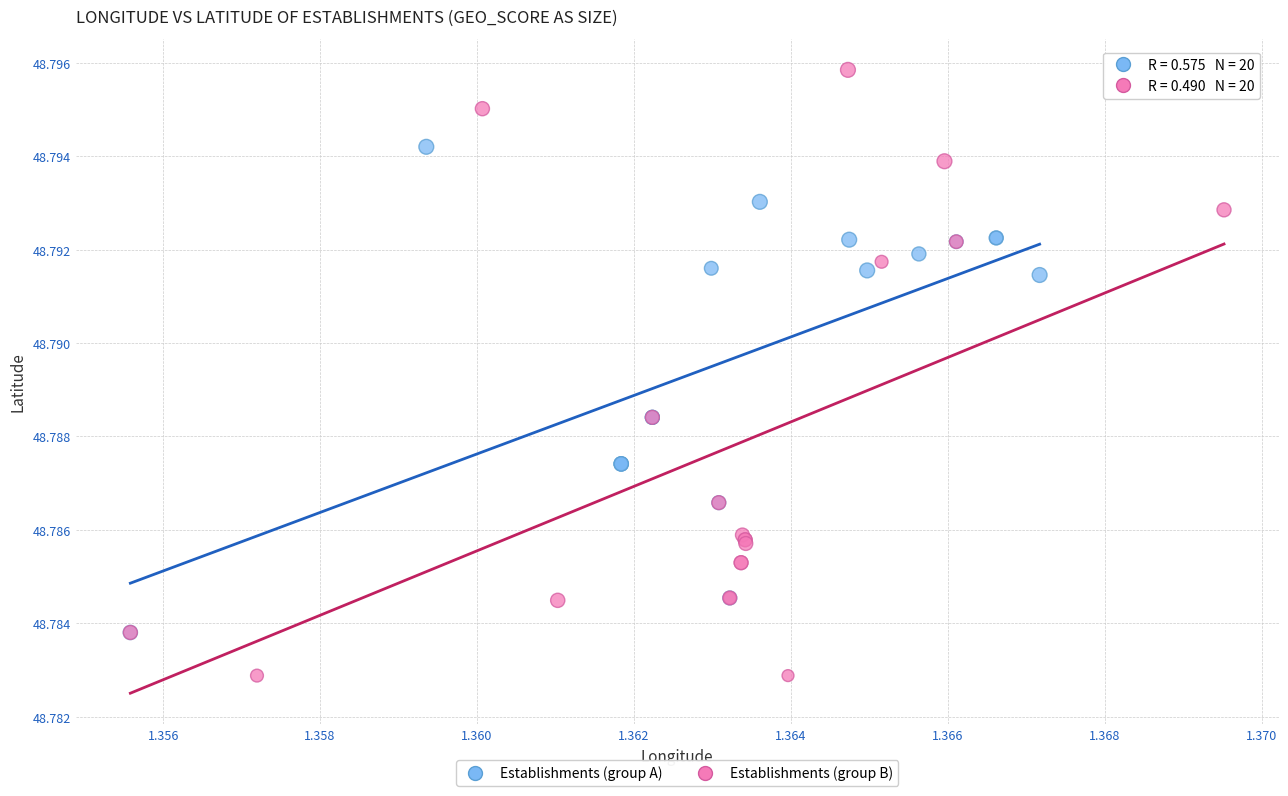

What are all the series names shown in the legend?

Establishments (group A), Establishments (group B)